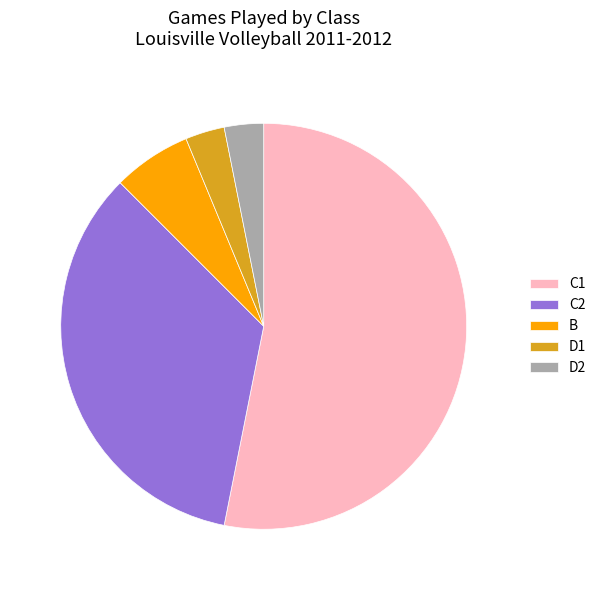

Which category has the biggest portion of the pie?

C1